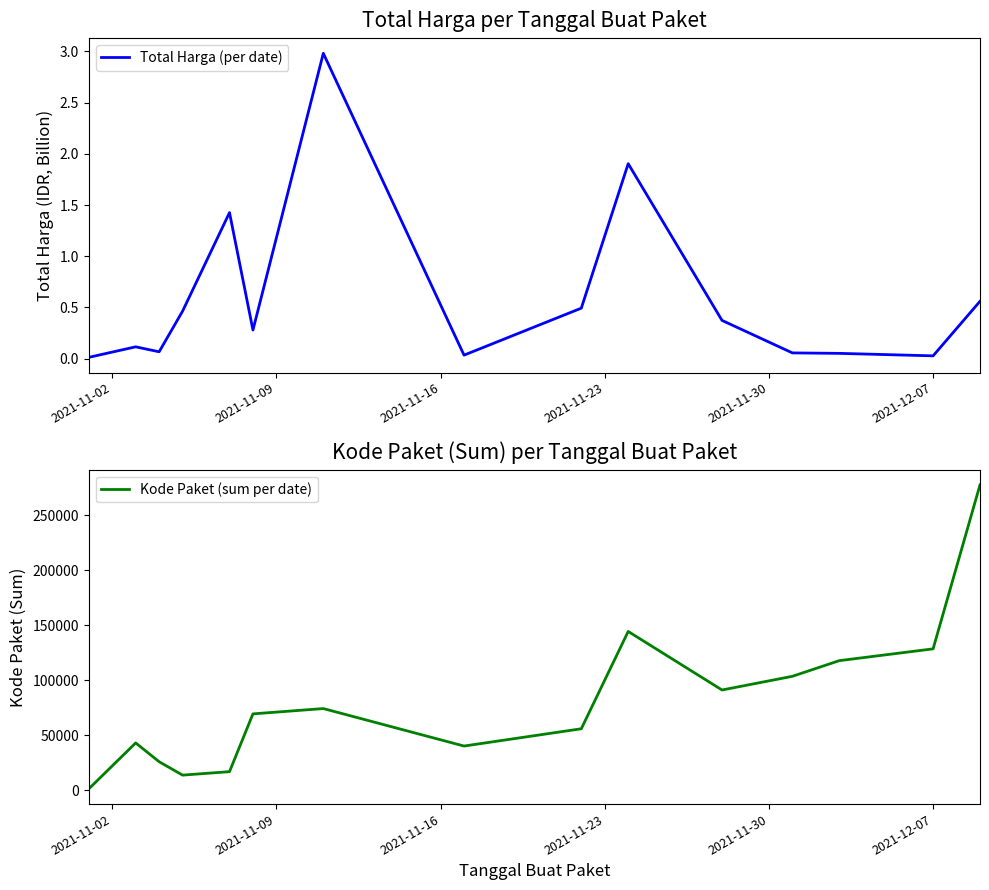

What is the average value of the Total Harga (per date) series?

0.6